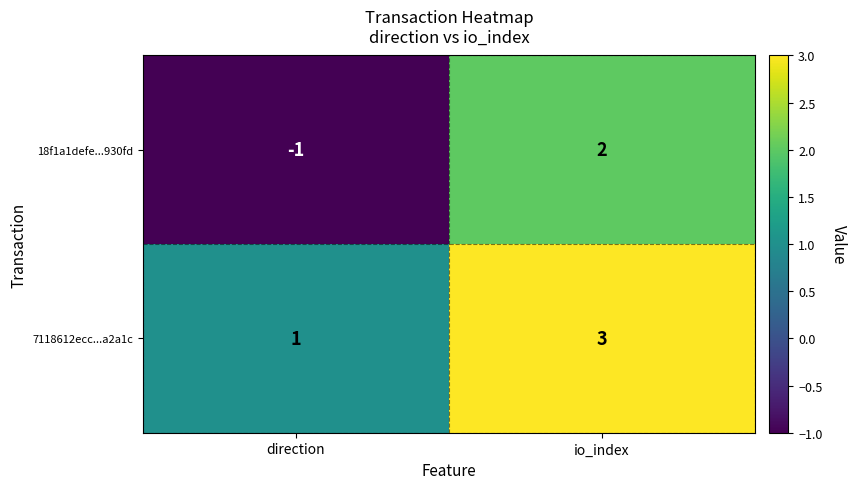

Which series has the largest range (max minus min)?

18f1a1defe...930fd